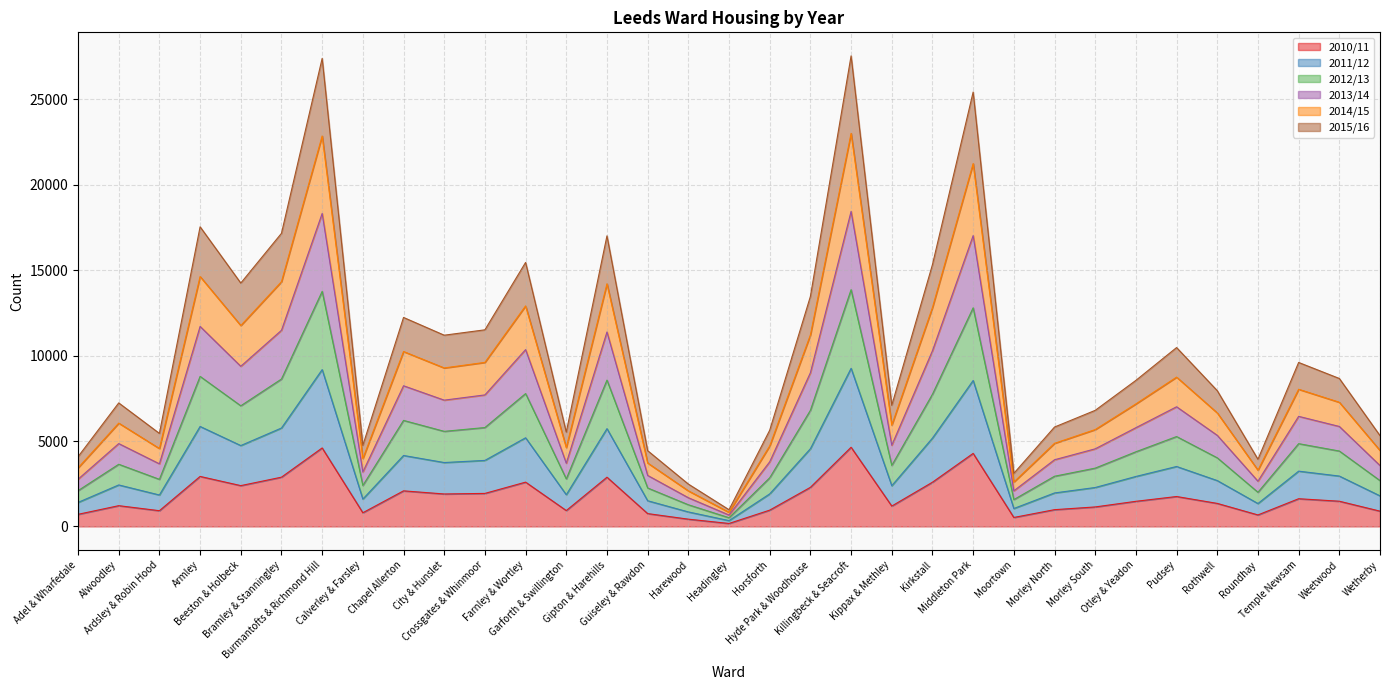

True or false: 2012/13 and 2013/14 intersect in this chart.

False